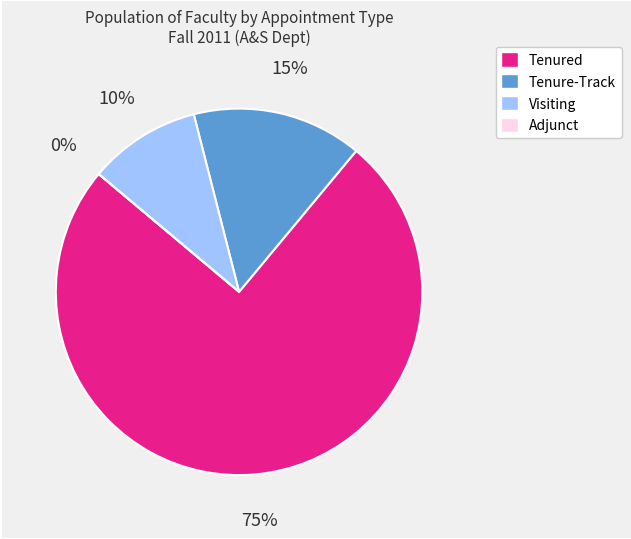

Does Tenured represent more than half of the total?

Yes